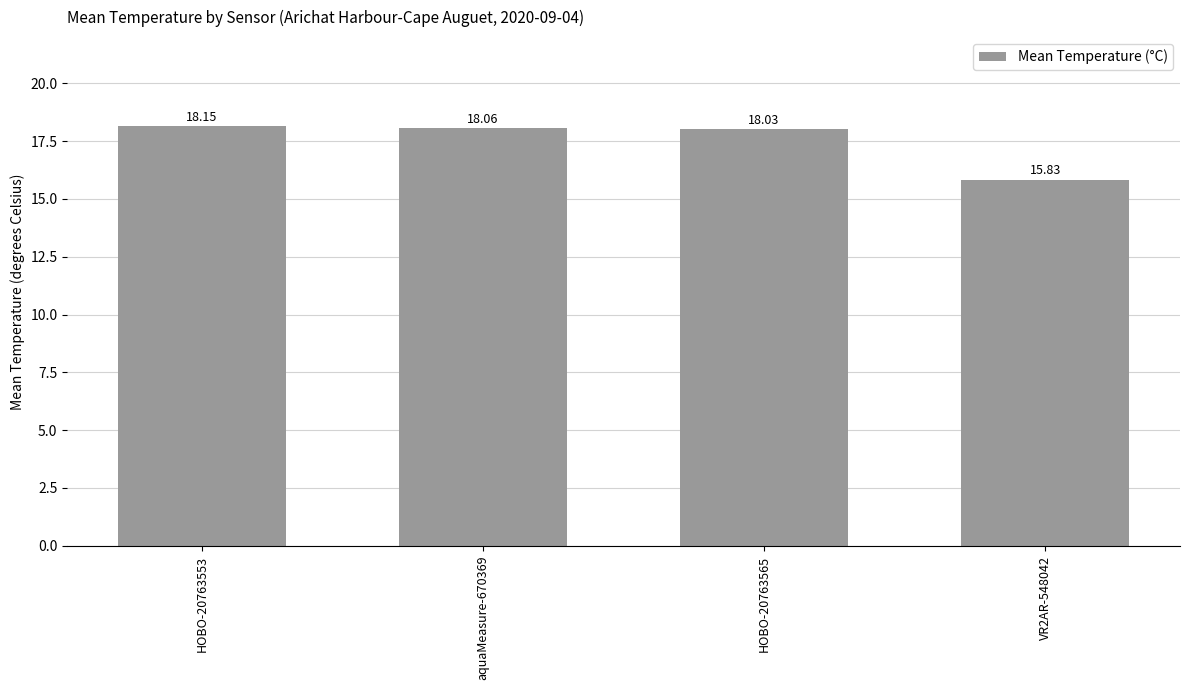

What is the maximum value shown in the chart?

18.2